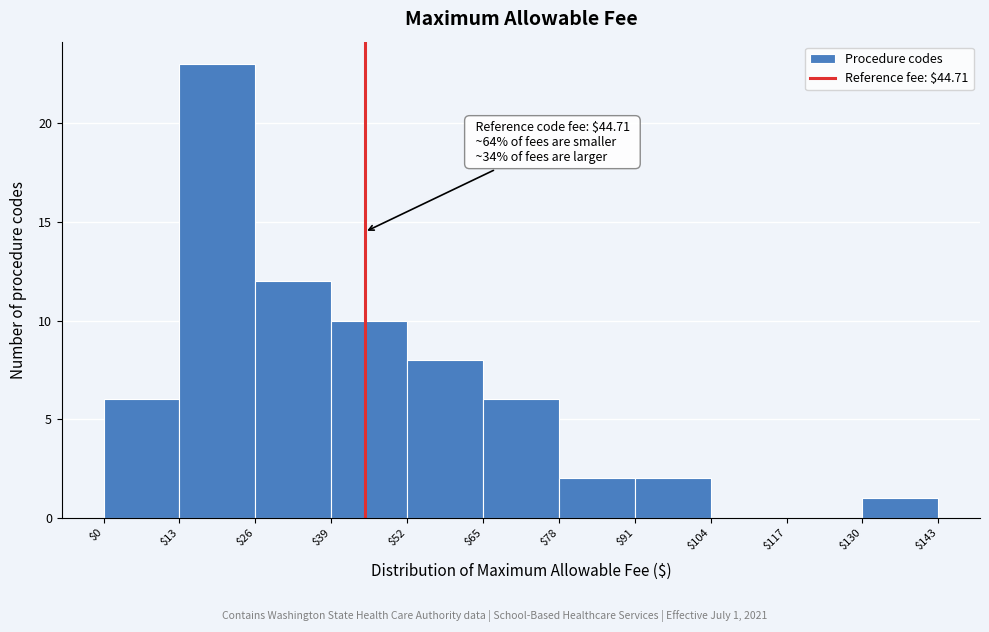

Which range on the x-axis has the tallest bar?

$13 to $26